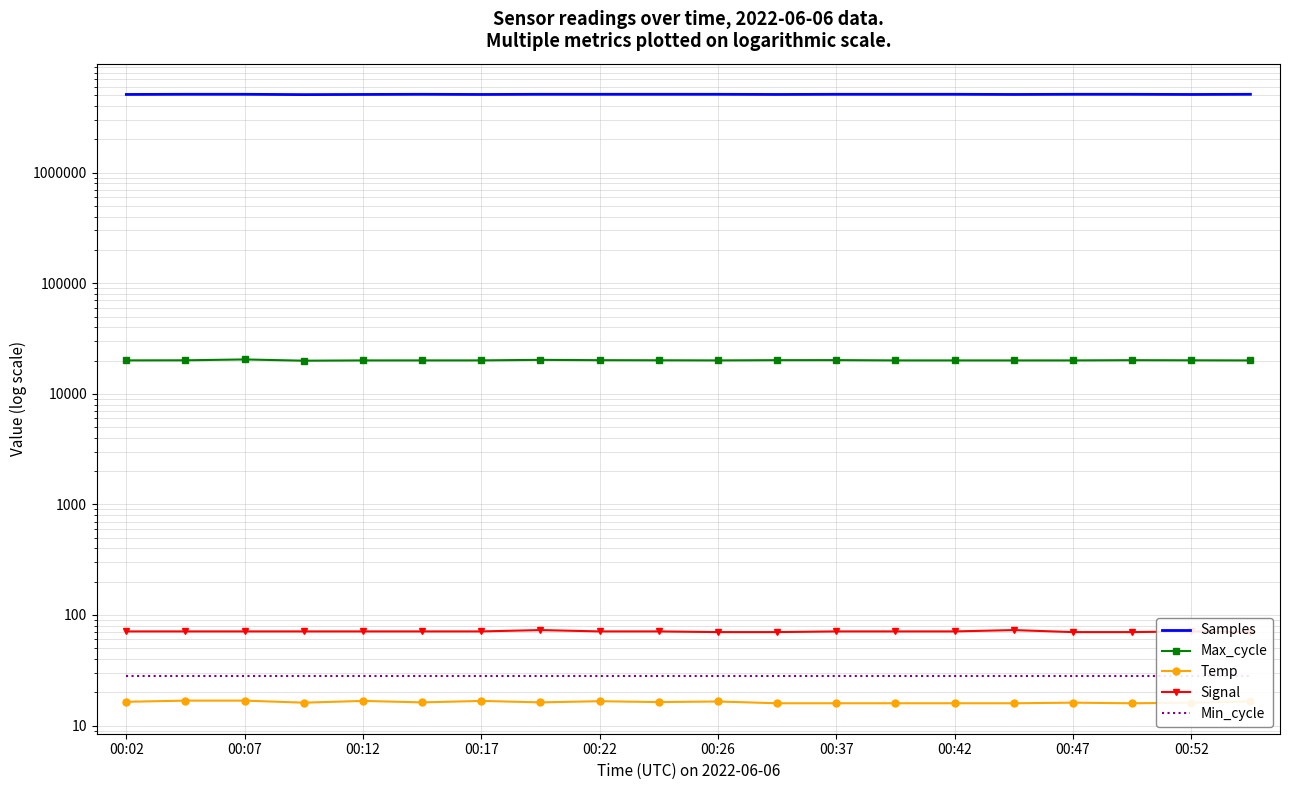

At which category is the sum across all series the highest?

00:07